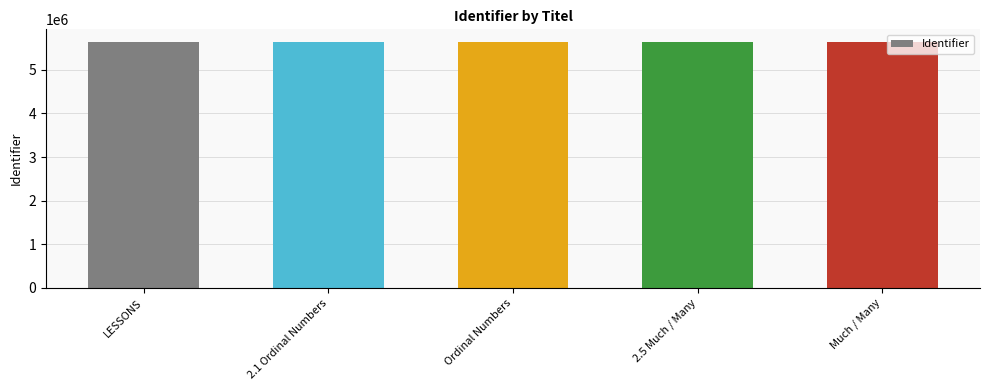

What is the sum of the values at LESSONS and Much / Many?

11293281